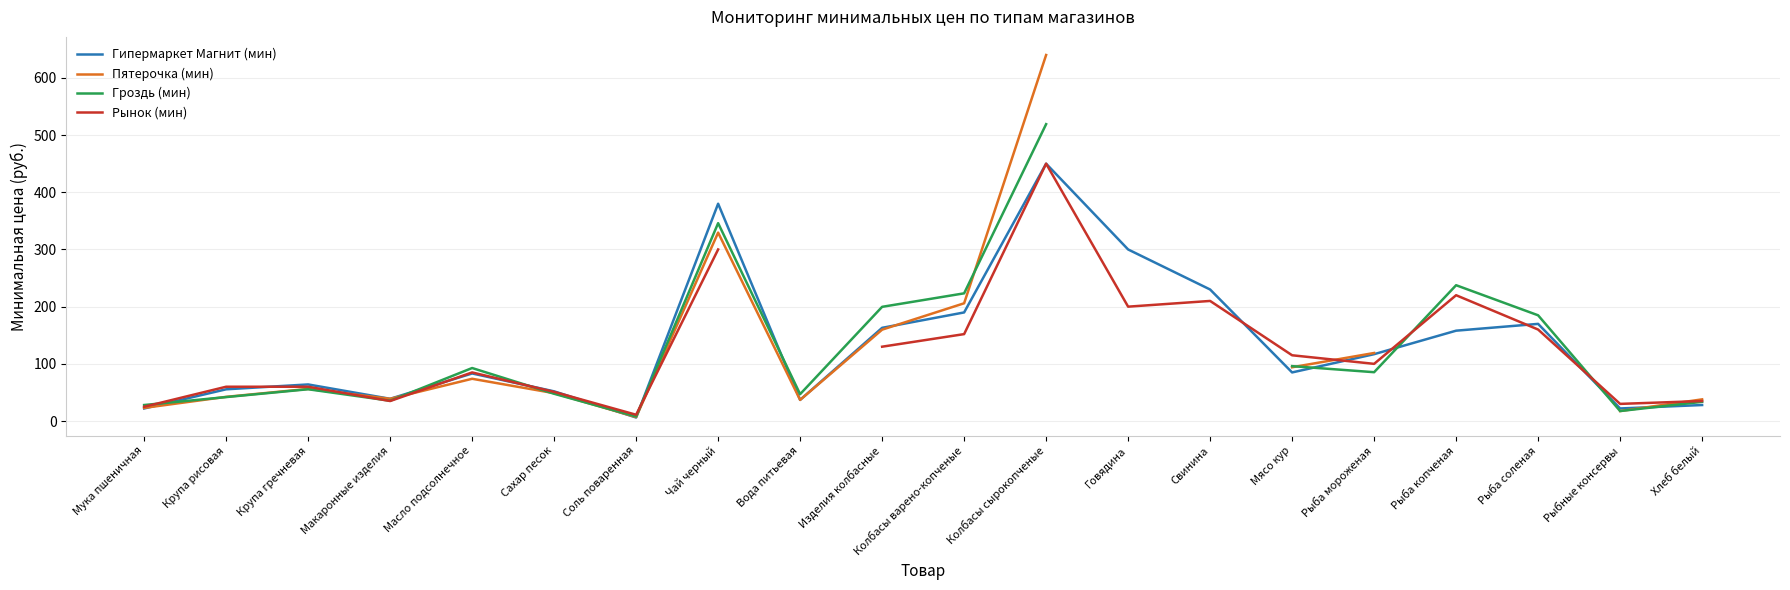

Is it true that Гипермаркет Магнит (мин) equals 315.3 at Колбасы варено-копченые?

False